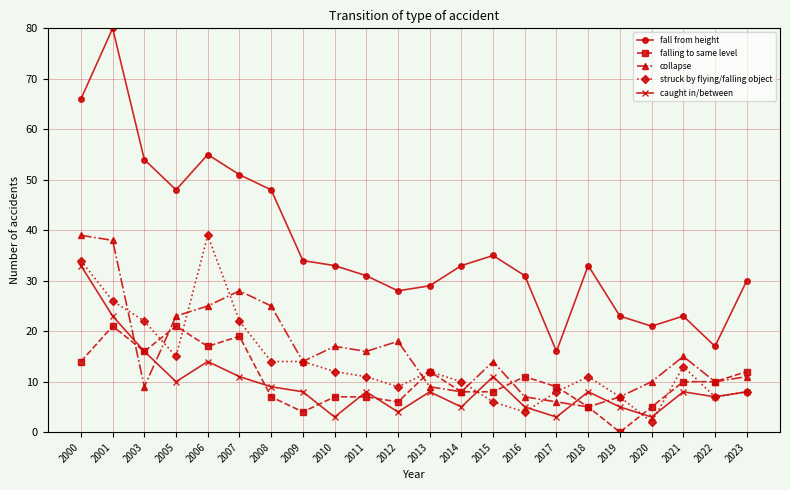

Which series has the largest total across all categories?

fall from height